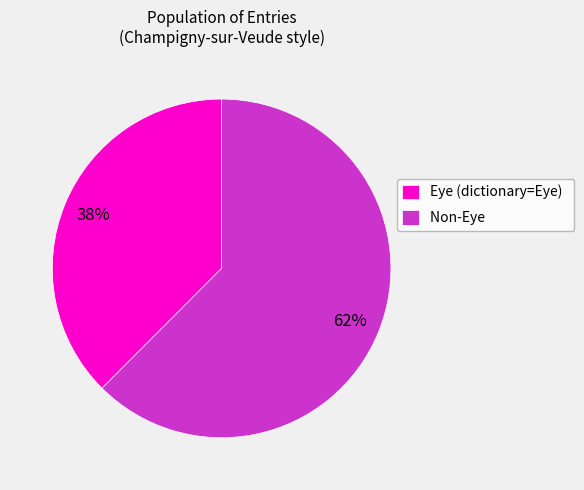

To the nearest percent, what is the average slice percentage?

50%